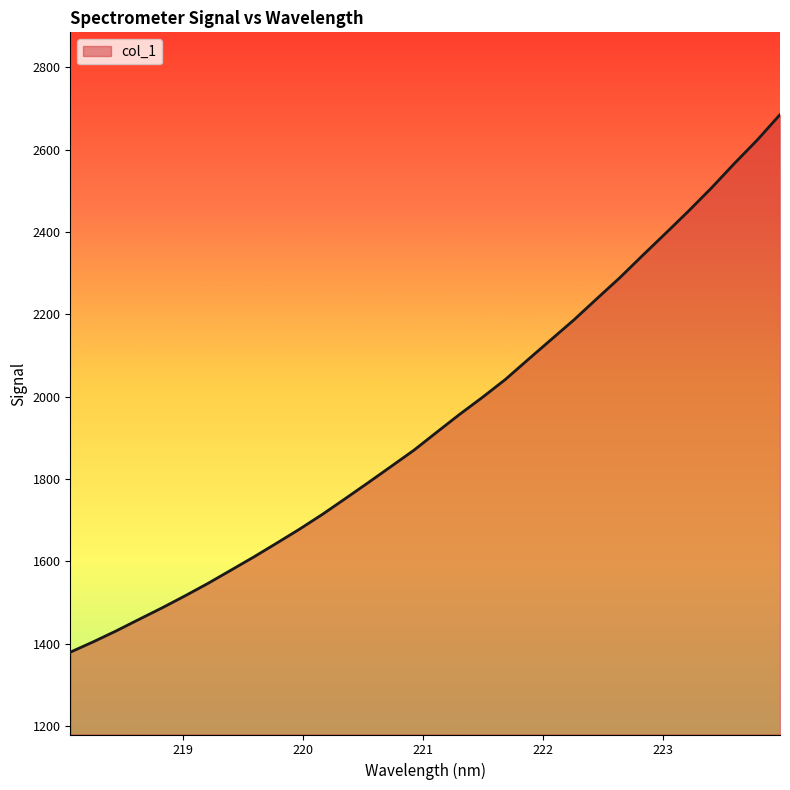

What is the greatest value displayed?

2685.3